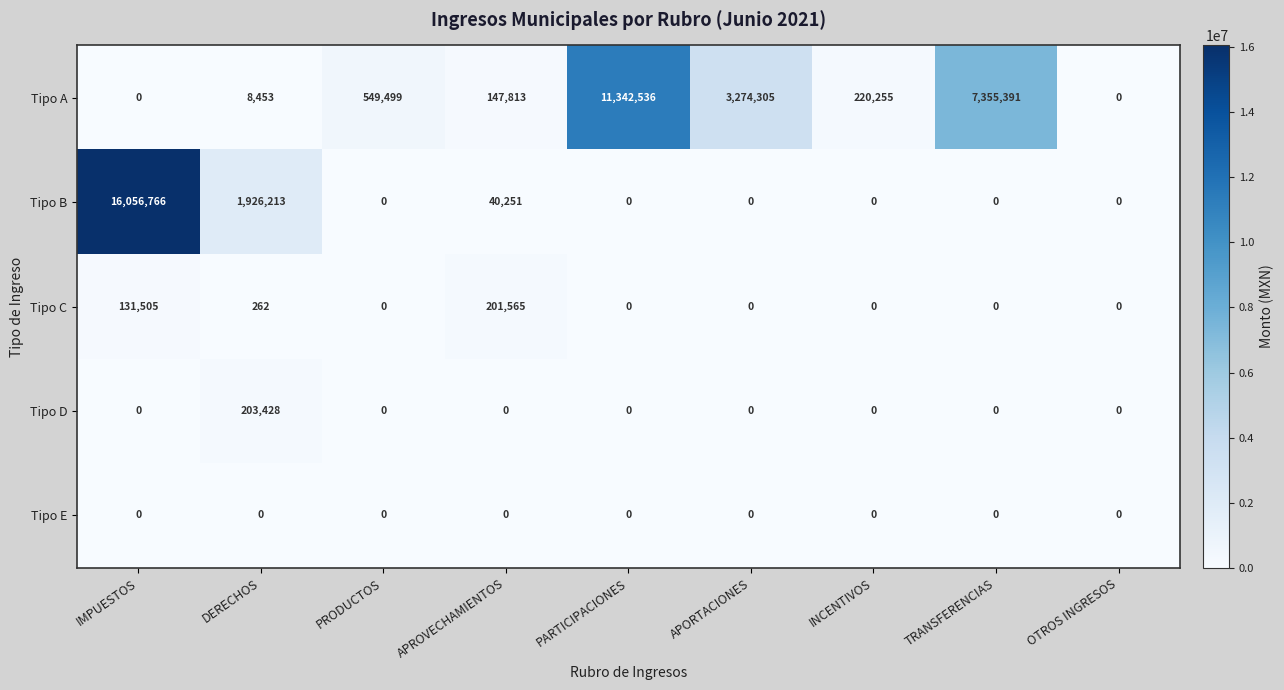

Rank the series by their maximum value, from highest to lowest.

Tipo B, Tipo A, Tipo D, Tipo C, Tipo E